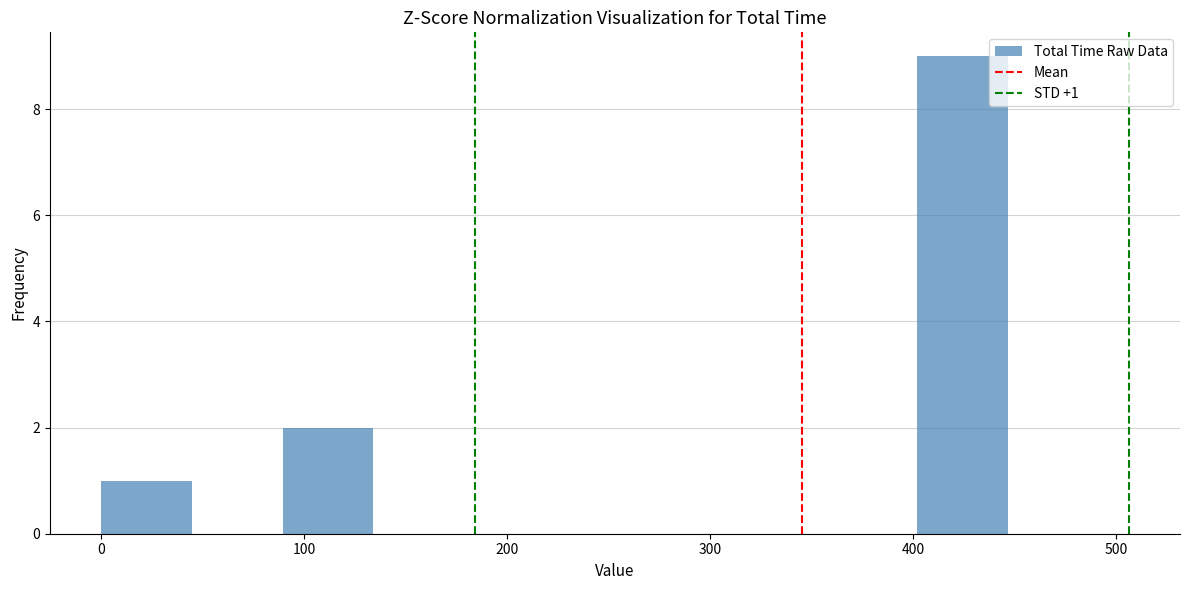

Which range on the x-axis has the tallest bar?

400 to 450